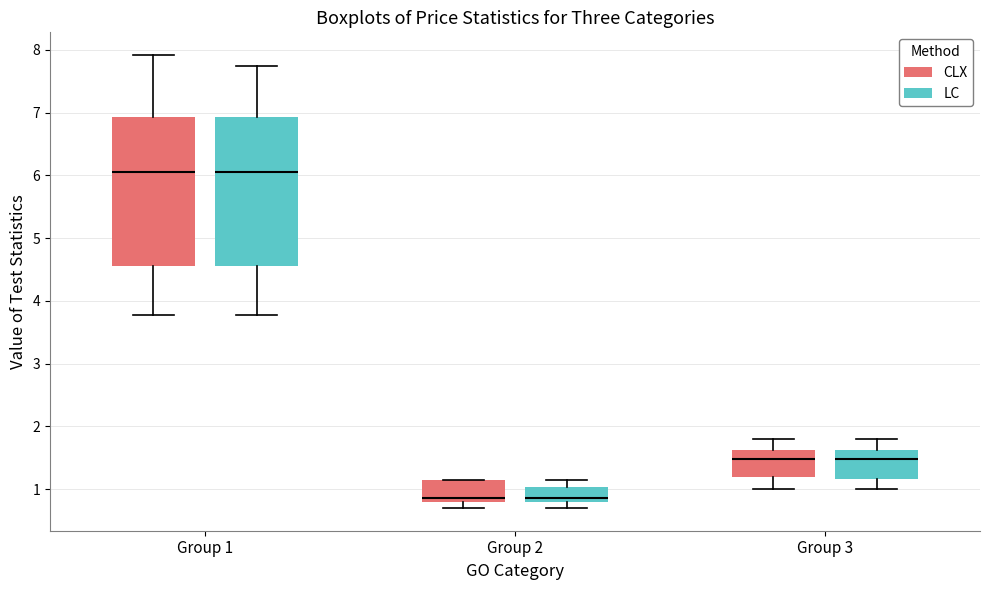

Reading left to right, read every box against the y-axis: the position of its median line, the range the box covers, and the ends of its whiskers. The values are not printed on the chart, so give them approximately, as read against the axis.

Group 1 (CLX): median 6.1, box 4.6 to 6.9, whiskers 3.8 to 7.9
Group 1 (LC): median 6.1, box 4.6 to 6.9, whiskers 3.8 to 7.8
Group 2 (CLX): median 0.9, box 0.8 to 1.2, whiskers 0.7 to 1.2
Group 2 (LC): median 0.9, box 0.8 to 1.0, whiskers 0.7 to 1.2
Group 3 (CLX): median 1.5, box 1.2 to 1.6, whiskers 1.0 to 1.8
Group 3 (LC): median 1.5, box 1.2 to 1.6, whiskers 1.0 to 1.8